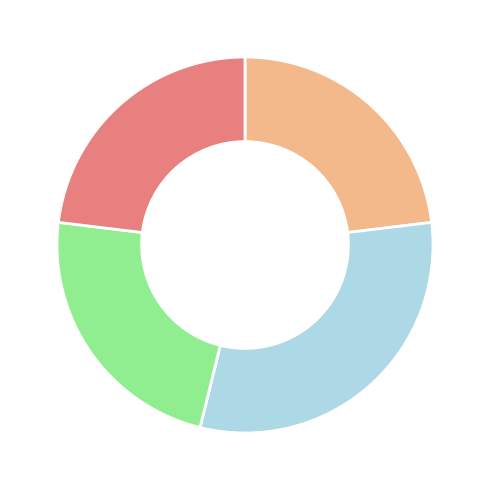

Does any single category account for the majority?

No